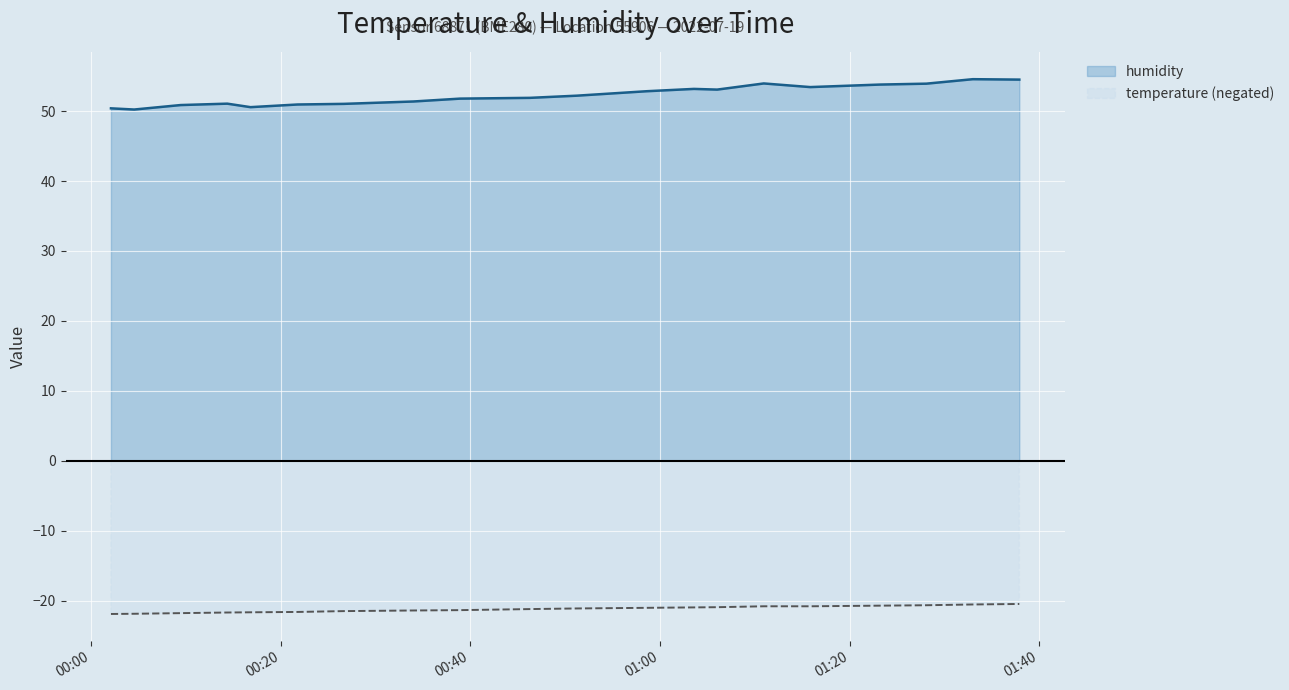

What is the value of the humidity point at the 18th from the left?

53.9